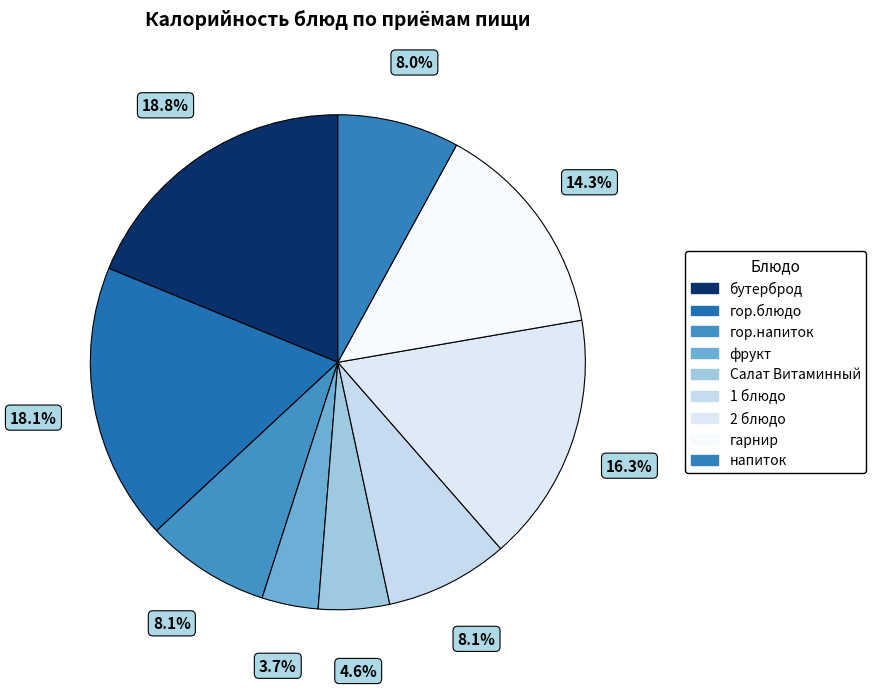

Between напиток and 1 блюдо, which is larger?

1 блюдо